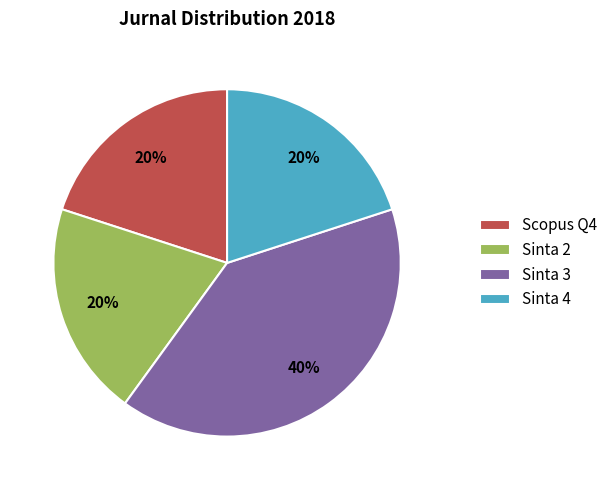

True or false: Sinta 4 accounts for 32% of the total.

False